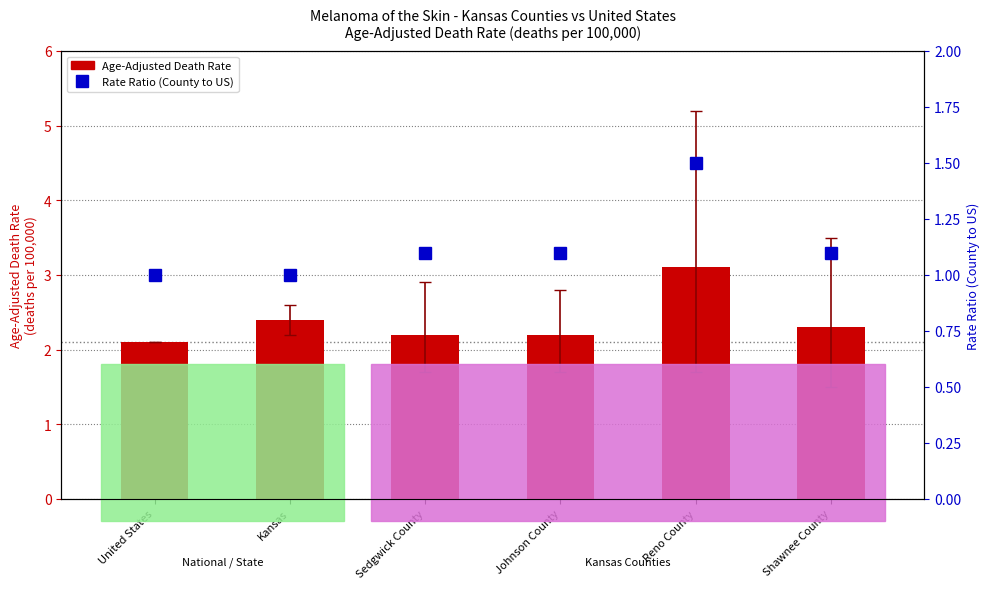

True or false: Rate Ratio (County to US) has a value of 1.5 at Kansas.

False